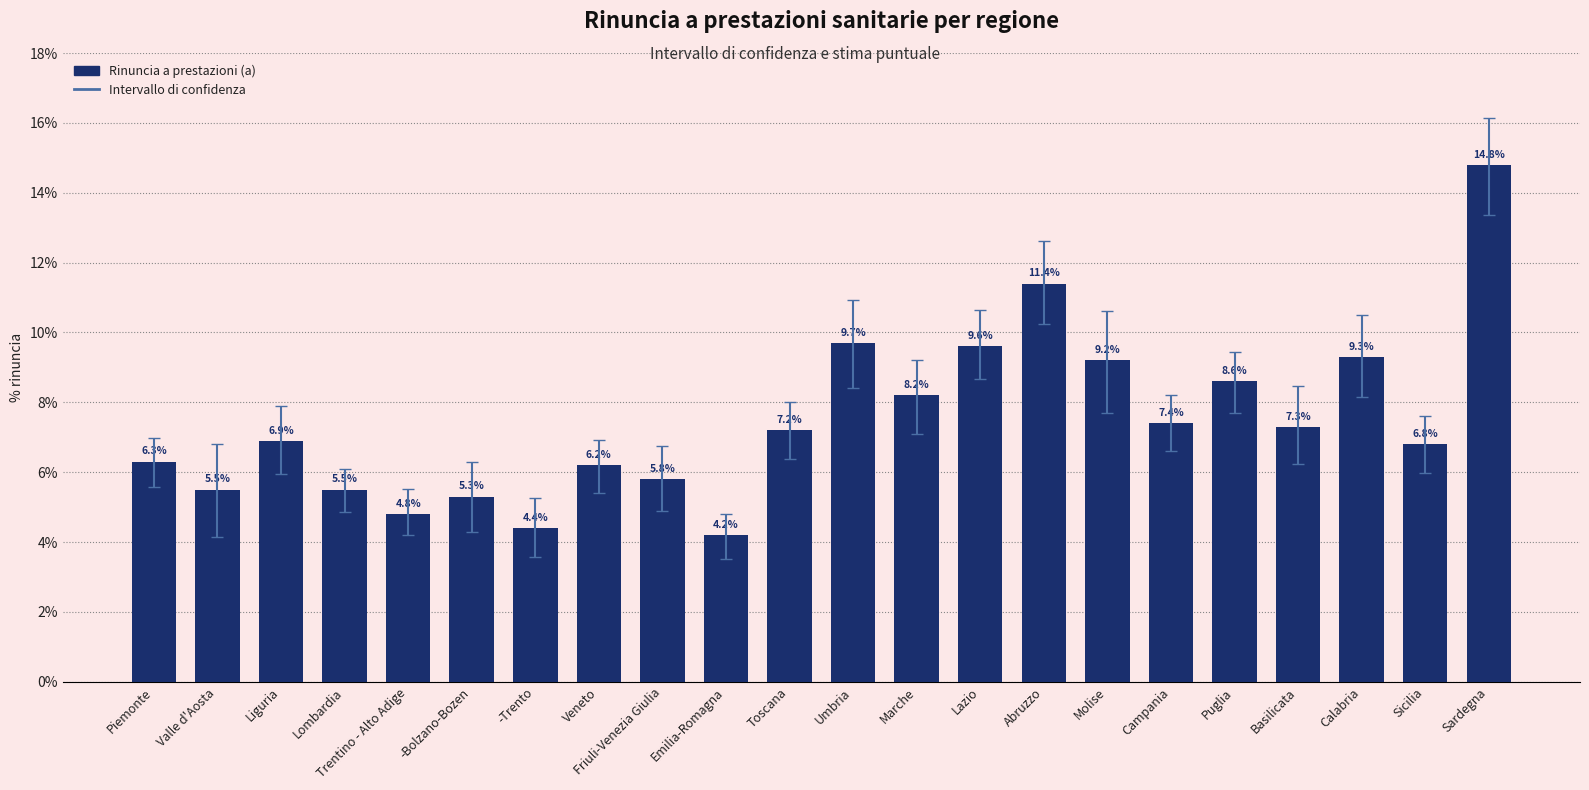

Reading left to right, transcribe all the data shown in this chart.

Piemonte=6.3	Valle d'Aosta=5.5	Liguria=6.9	Lombardia=5.5	Trentino - Alto Adige=4.8	-Bolzano-Bozen=5.3	-Trento=4.4	Veneto=6.2	Friuli-Venezia Giulia=5.8	Emilia-Romagna=4.2	Toscana=7.2	Umbria=9.7	Marche=8.2	Lazio=9.6	Abruzzo=11.4	Molise=9.2	Campania=7.4	Puglia=8.6	Basilicata=7.3	Calabria=9.3	Sicilia=6.8	Sardegna=14.8